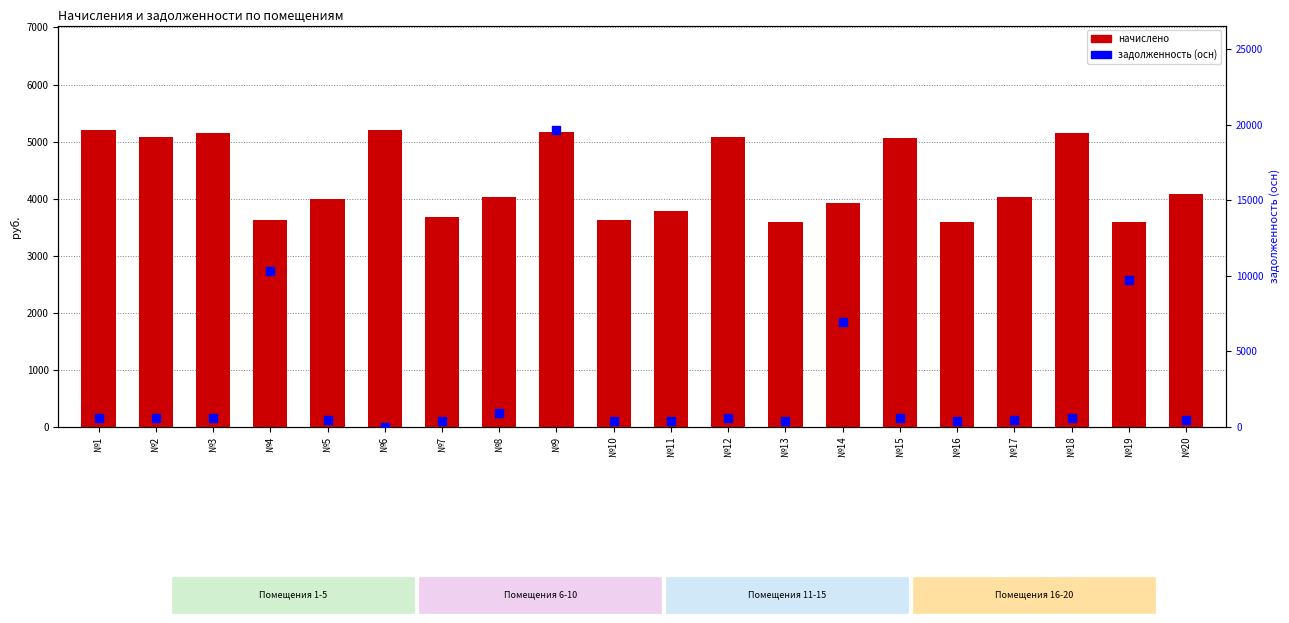

Which series has the largest Y range (max minus min)?

задолженность (осн)